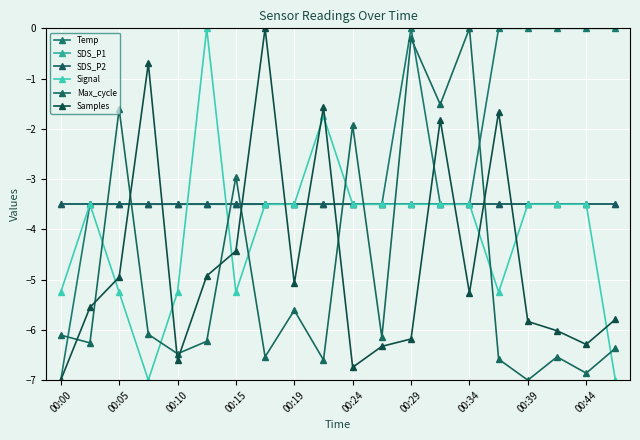

Between which two adjacent categories do Max_cycle and SDS_P2 first intersect?

00:05 and 00:10